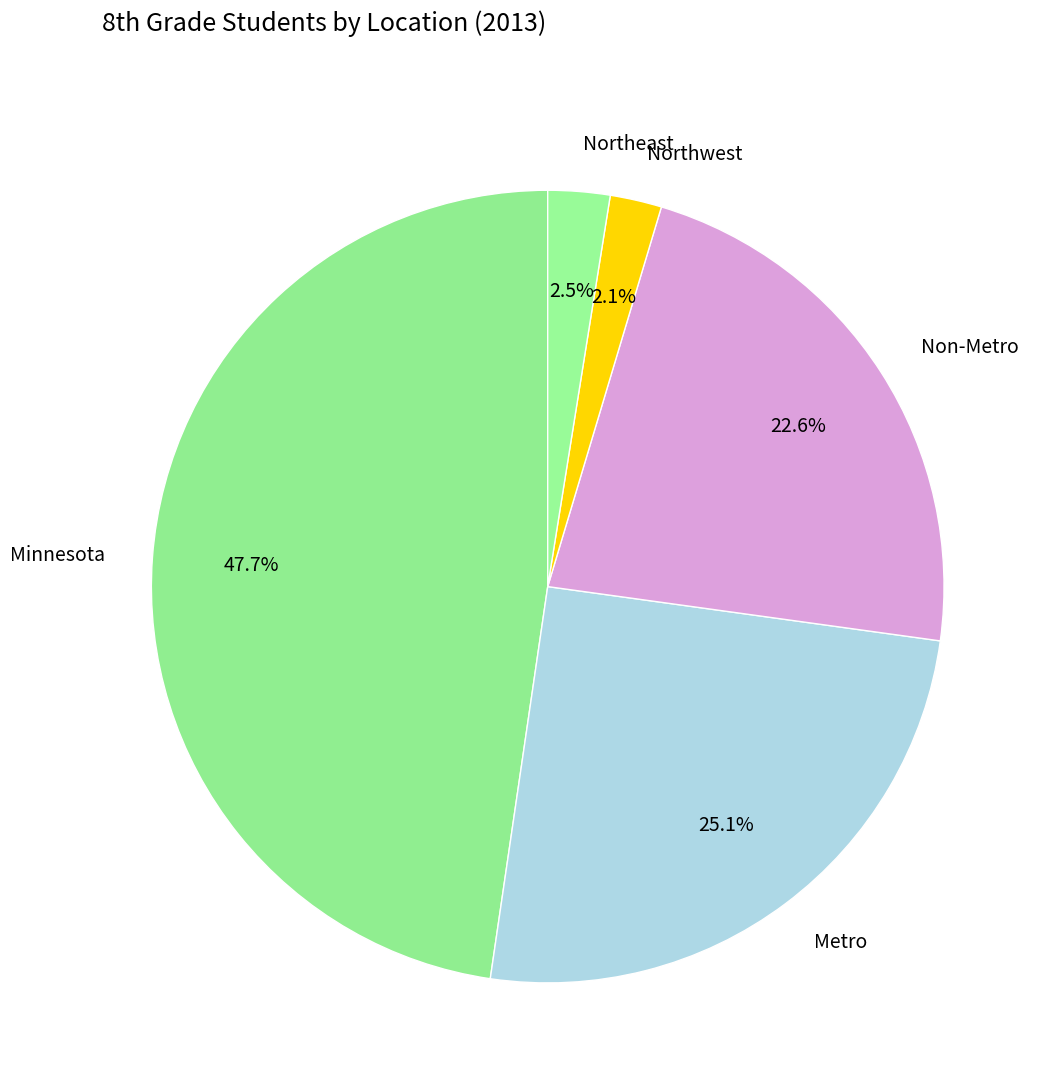

How many slices are in this pie chart?

5